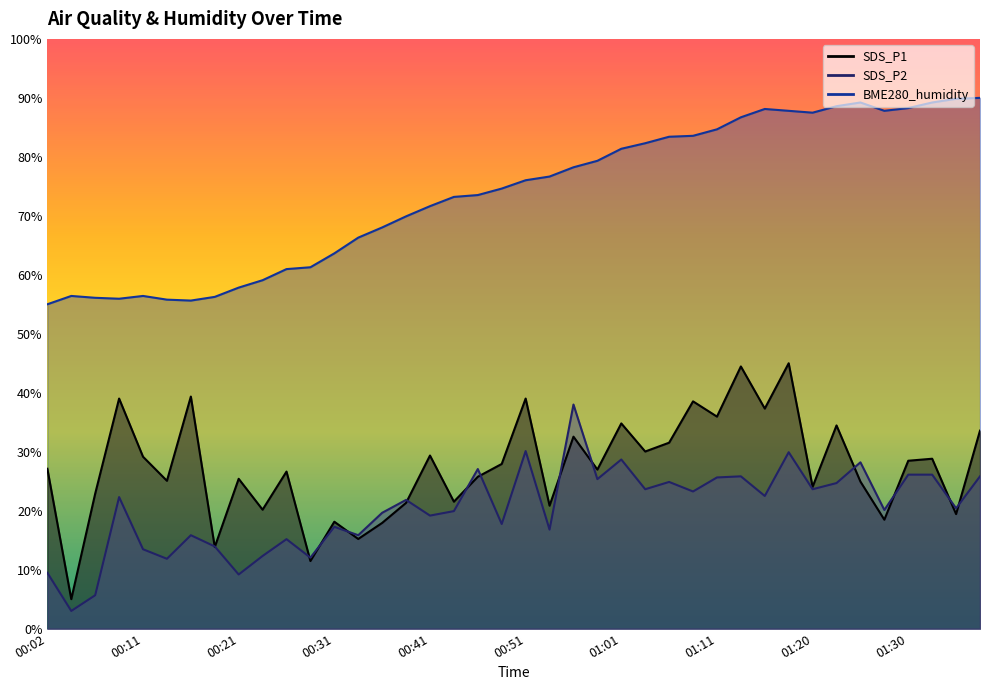

What is the sum of the SDS_P1 values at 00:04 and 00:26?

31.6